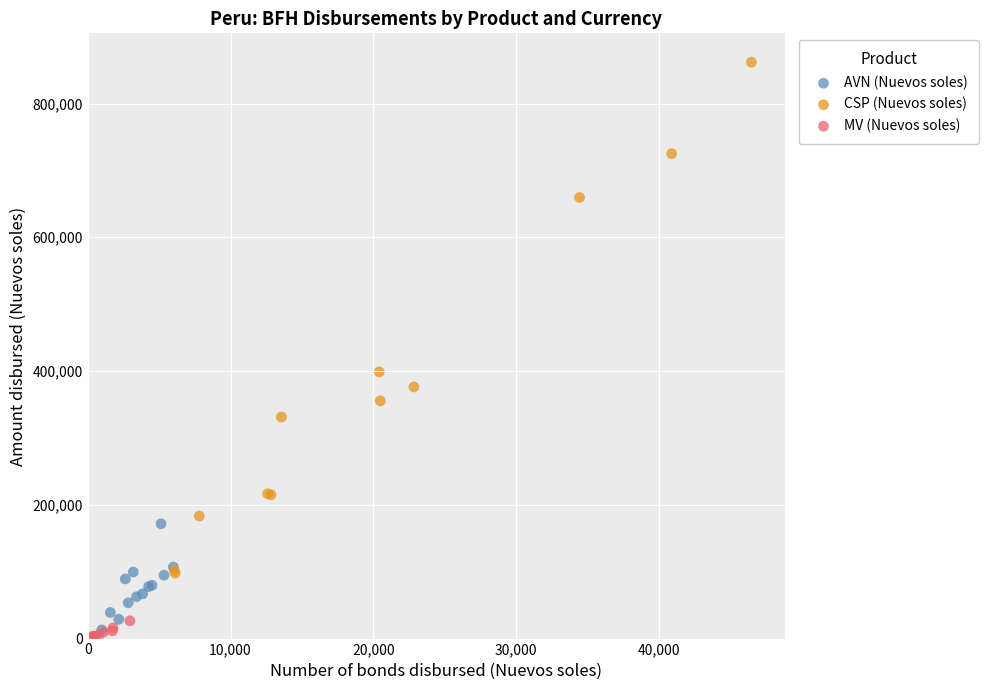

Which series has the largest Y range (max minus min)?

CSP (Nuevos soles)